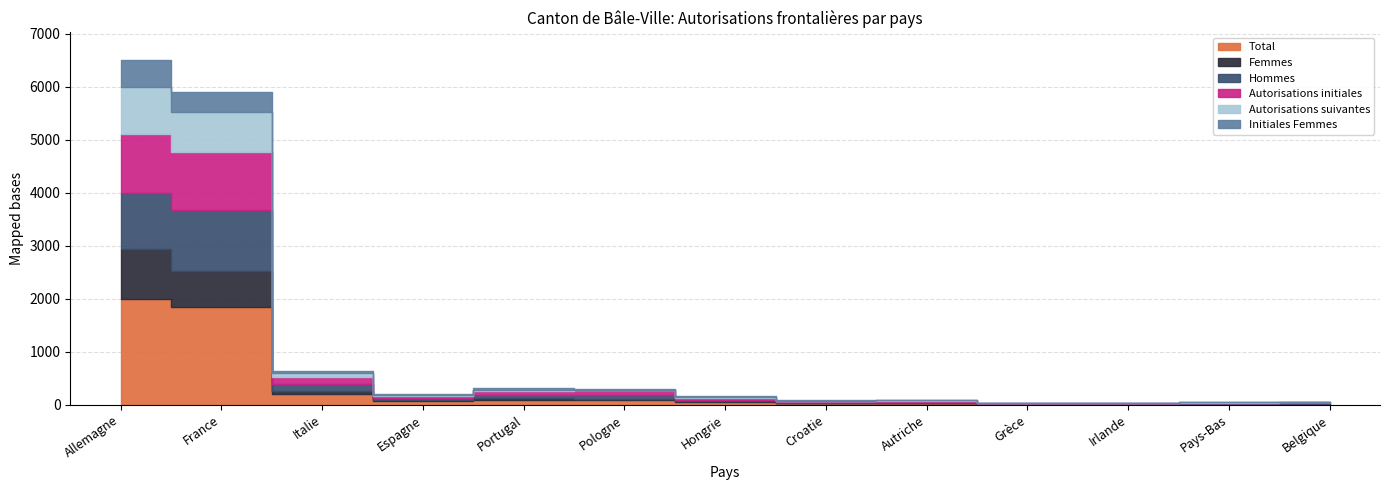

How many data points in Hommes are above 28?

6